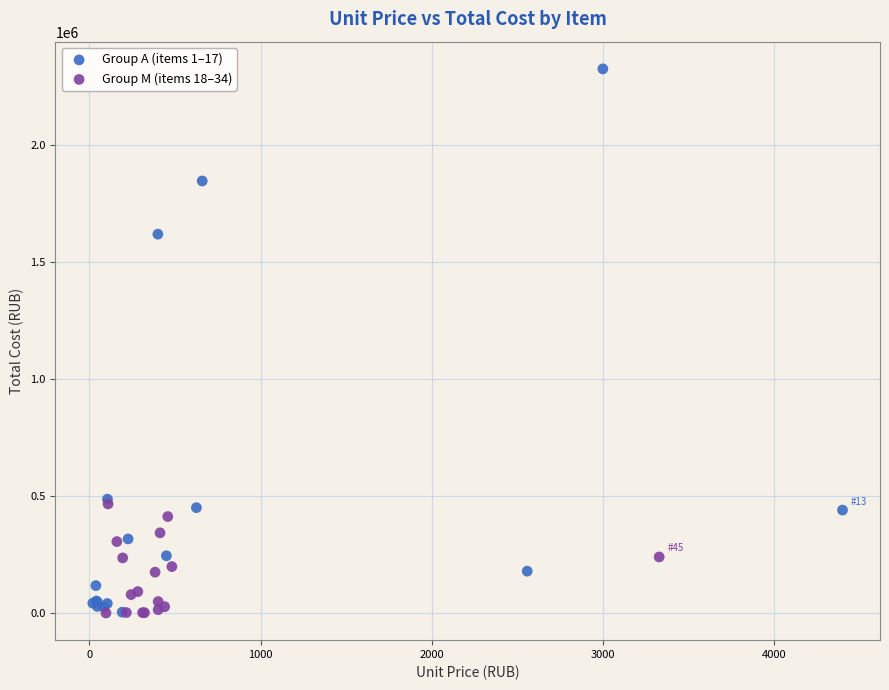

Which series has the largest Y range (max minus min)?

Group A (items 1–17)